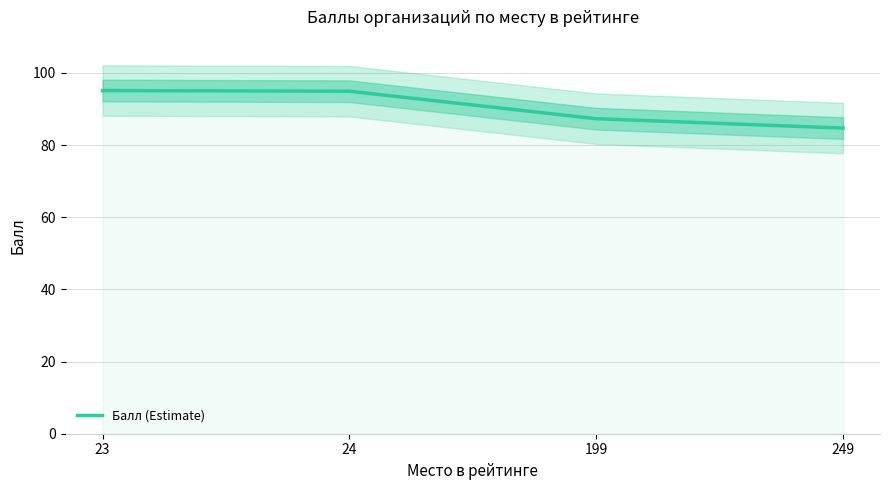

Reading left to right, what are all the values shown in this chart?

95.1	94.9	87.3	84.7